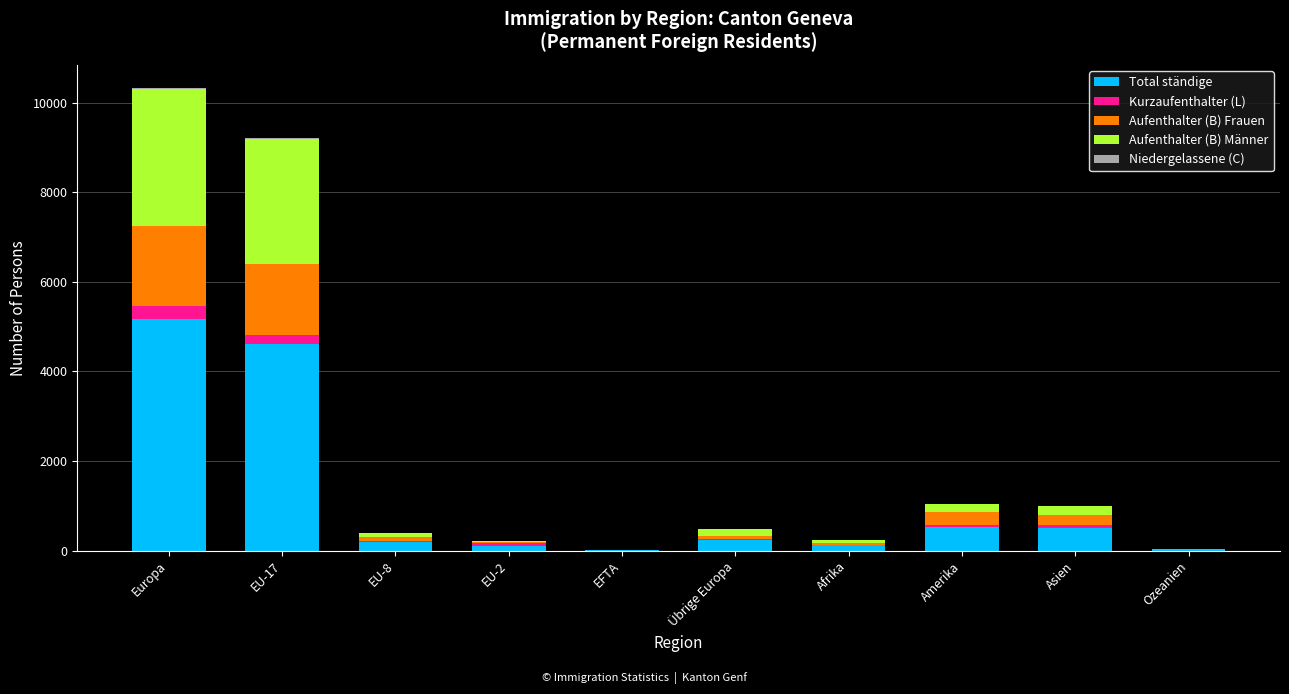

At which category is the sum across all series the highest?

Europa